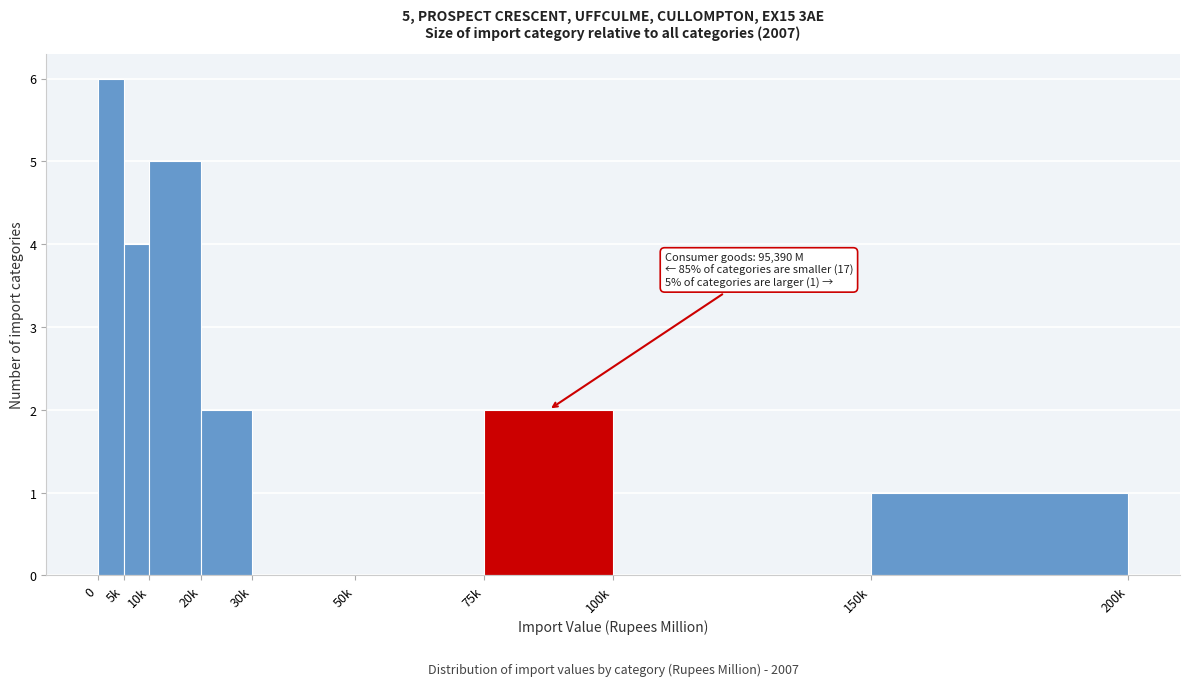

Reading right to left, what are all the values shown in this chart?

150k=1	100k=0	75k=2	50k=0	30k=0	20k=2	10k=5	5k=4	0=6